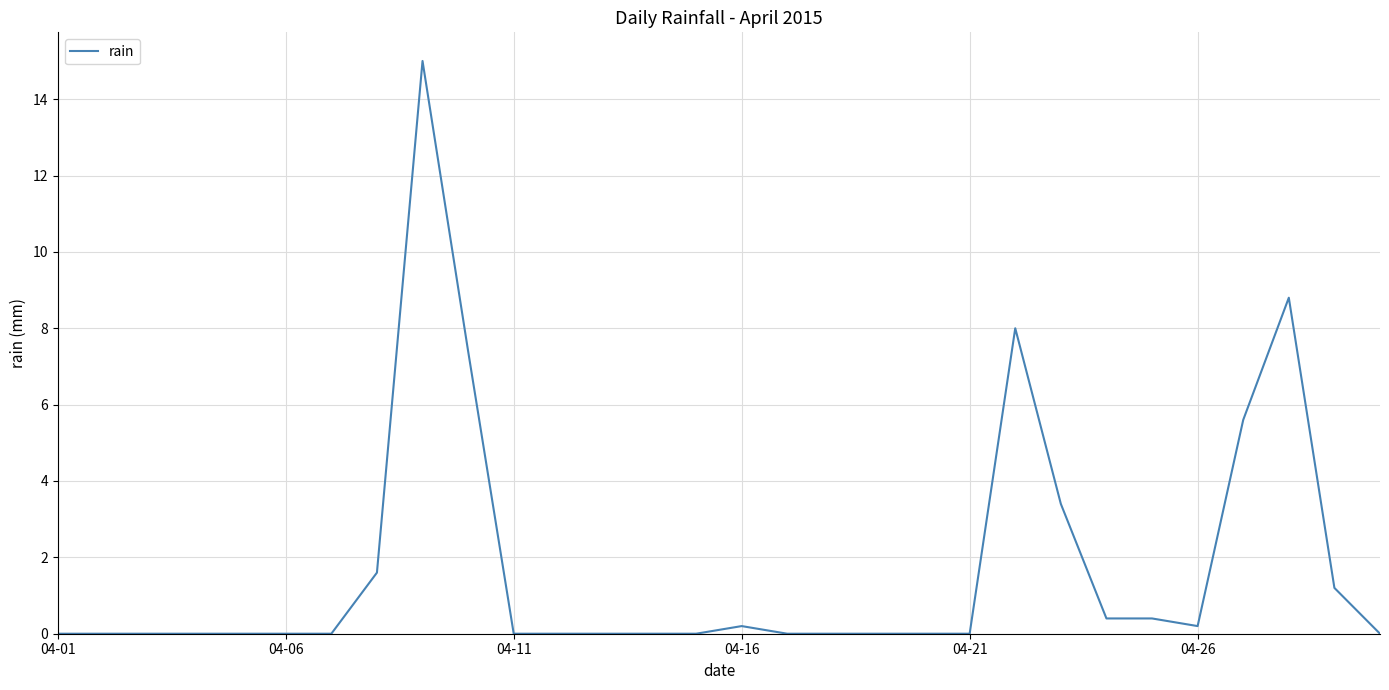

How many lines are shown in the chart?

1